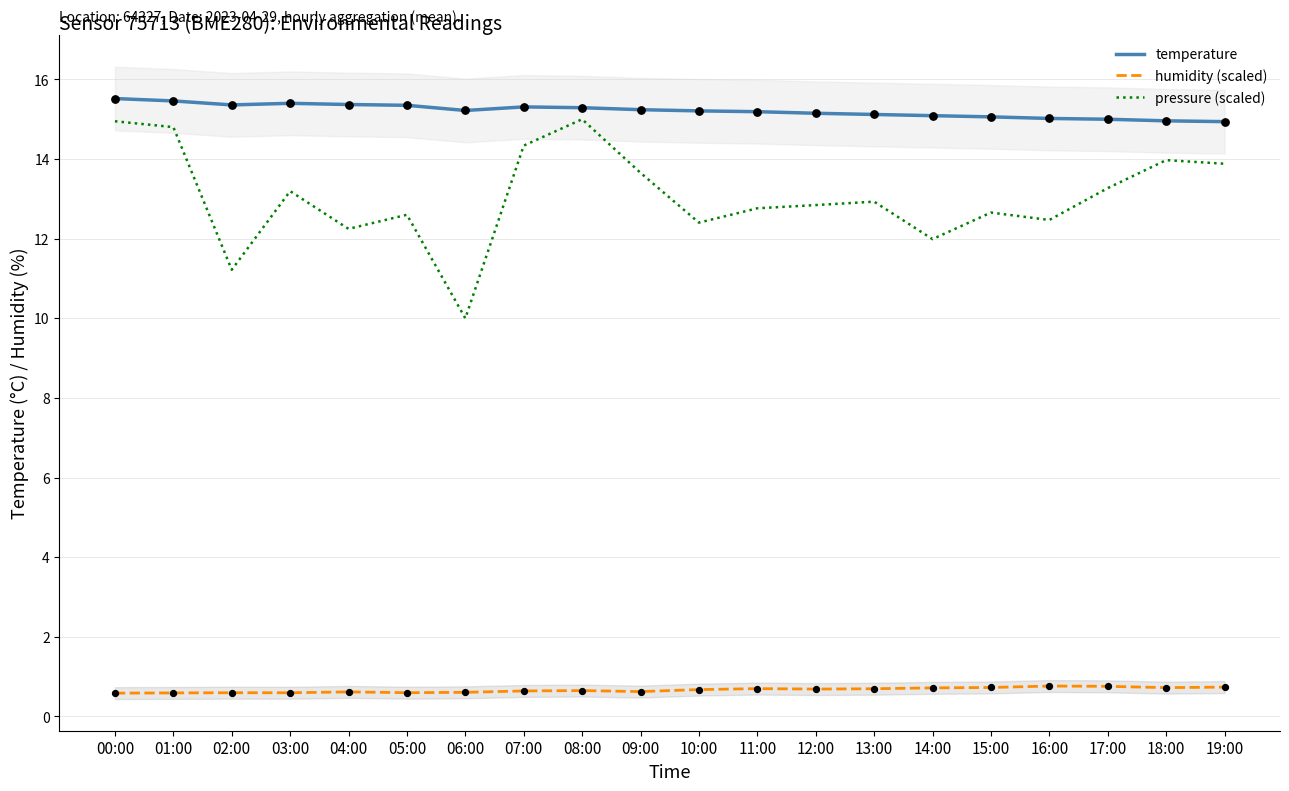

Which series reaches the minimum Y coordinate?

humidity (scaled)